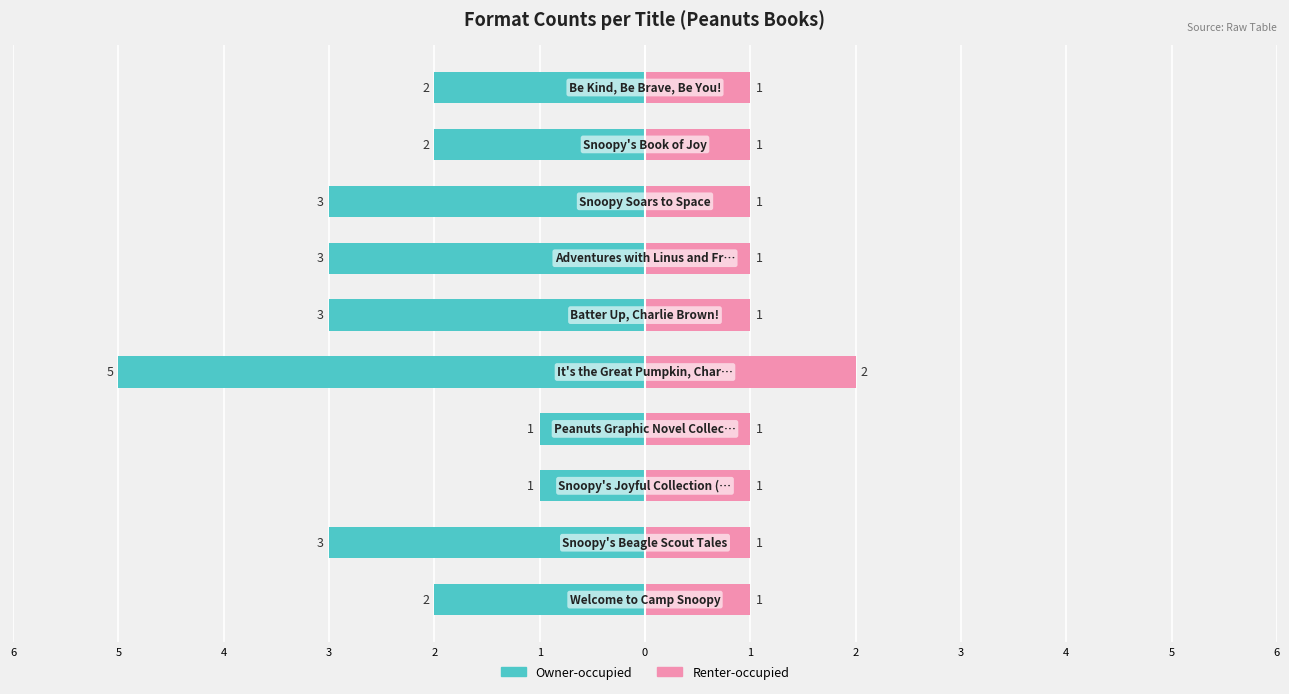

Which series has the largest range (max minus min)?

Owner-occupied